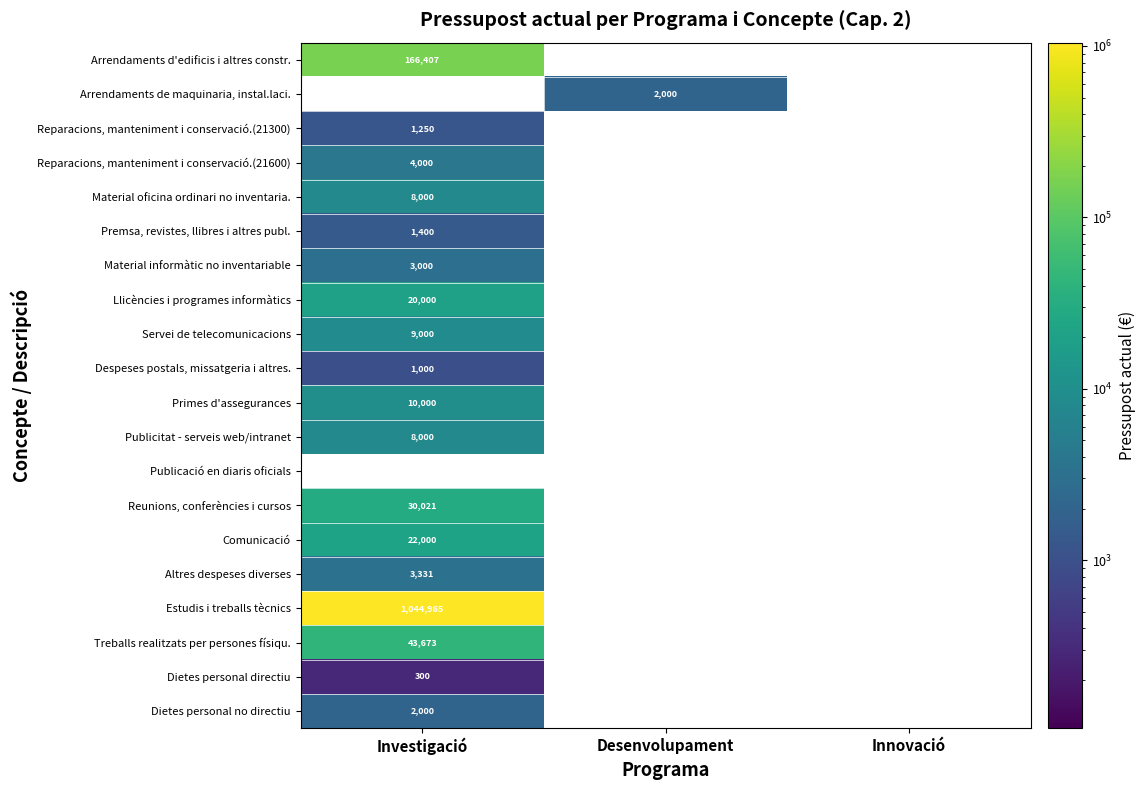

The Material oficina ordinari no inventaria. series shows 3763 at Investigació. True or false?

False